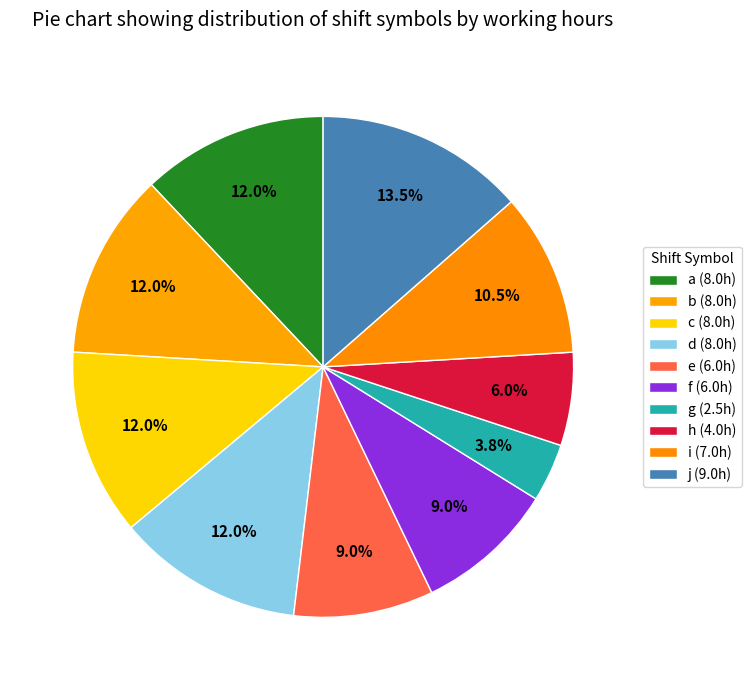

Combined, what portion of the pie is d and a?

24.1%